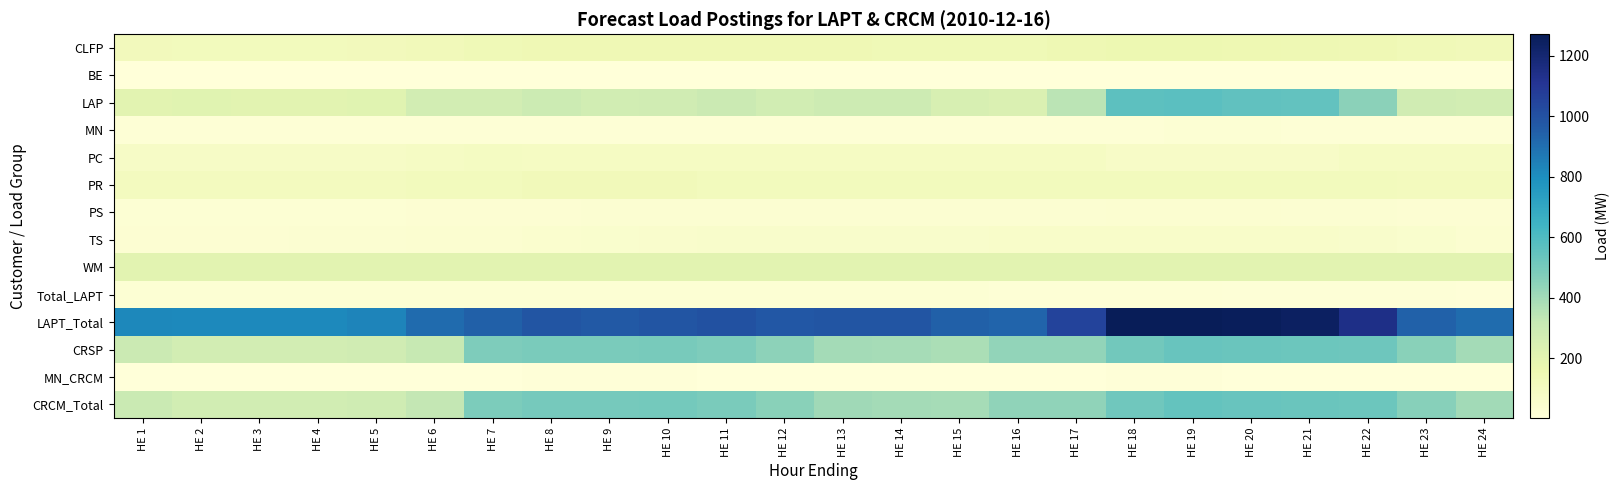

Reading left to right, extract all data points from this chart.

CLFP: HE 1=119.0	HE 2=116.0	HE 3=116.0	HE 4=116.0	HE 5=119.0	HE 6=126.0	HE 7=138.0	HE 8=142.0	HE 9=143.0	HE 10=144.0	HE 11=144.0	HE 12=143.0	HE 13=142.0	HE 14=141.0	HE 15=140.0	HE 16=141.0	HE 17=149.0	HE 18=158.0	HE 19=158.0	HE 20=155.0	HE 21=151.0	HE 22=144.0	HE 23=133.0	HE 24=125.0
BE: HE 1=4.0	HE 2=4.0	HE 3=4.0	HE 4=4.0	HE 5=4.0	HE 6=4.0	HE 7=4.0	HE 8=5.0	HE 9=4.0	HE 10=4.0	HE 11=4.0	HE 12=3.0	HE 13=3.0	HE 14=3.0	HE 15=3.0	HE 16=3.0	HE 17=3.0	HE 18=3.0	HE 19=3.0	HE 20=4.0	HE 21=4.0	HE 22=4.0	HE 23=4.0	HE 24=4.0
LAP: HE 1=209.0	HE 2=211.0	HE 3=209.0	HE 4=208.0	HE 5=215.0	HE 6=271.0	HE 7=275.0	HE 8=298.0	HE 9=276.0	HE 10=285.0	HE 11=301.0	HE 12=278.0	HE 13=291.0	HE 14=291.0	HE 15=251.0	HE 16=238.0	HE 17=349.0	HE 18=564.0	HE 19=568.0	HE 20=557.0	HE 21=551.0	HE 22=453.0	HE 23=281.0	HE 24=272.0
MN: HE 1=18.0	HE 2=18.0	HE 3=18.0	HE 4=18.0	HE 5=18.0	HE 6=18.0	HE 7=19.0	HE 8=21.0	HE 9=21.0	HE 10=21.0	HE 11=21.0	HE 12=21.0	HE 13=20.0	HE 14=20.0	HE 15=20.0	HE 16=19.0	HE 17=19.0	HE 18=21.0	HE 19=23.0	HE 20=23.0	HE 21=22.0	HE 22=22.0	HE 23=21.0	HE 24=19.0
PC: HE 1=80.0	HE 2=79.0	HE 3=80.0	HE 4=78.0	HE 5=80.0	HE 6=83.0	HE 7=94.0	HE 8=89.0	HE 9=89.0	HE 10=89.0	HE 11=89.0	HE 12=89.0	HE 13=89.0	HE 14=89.0	HE 15=89.0	HE 16=88.0	HE 17=88.0	HE 18=77.0	HE 19=76.0	HE 20=77.0	HE 21=76.0	HE 22=91.0	HE 23=89.0	HE 24=89.0
PR: HE 1=104.0	HE 2=104.0	HE 3=104.0	HE 4=104.0	HE 5=104.0	HE 6=114.0	HE 7=114.0	HE 8=124.0	HE 9=124.0	HE 10=124.0	HE 11=114.0	HE 12=114.0	HE 13=114.0	HE 14=114.0	HE 15=114.0	HE 16=114.0	HE 17=114.0	HE 18=114.0	HE 19=114.0	HE 20=114.0	HE 21=114.0	HE 22=114.0	HE 23=109.0	HE 24=109.0
PS: HE 1=25.0	HE 2=24.0	HE 3=24.0	HE 4=25.0	HE 5=25.0	HE 6=28.0	HE 7=30.0	HE 8=32.0	HE 9=33.0	HE 10=34.0	HE 11=35.0	HE 12=36.0	HE 13=36.0	HE 14=37.0	HE 15=36.0	HE 16=35.0	HE 17=36.0	HE 18=39.0	HE 19=38.0	HE 20=38.0	HE 21=36.0	HE 22=34.0	HE 23=32.0	HE 24=30.0
TS: HE 1=31.9	HE 2=31.9	HE 3=31.9	HE 4=36.2	HE 5=36.2	HE 6=37.7	HE 7=40.6	HE 8=43.5	HE 9=49.3	HE 10=55.1	HE 11=62.4	HE 12=62.4	HE 13=62.4	HE 14=62.4	HE 15=62.4	HE 16=65.2	HE 17=65.2	HE 18=65.2	HE 19=65.2	HE 20=65.2	HE 21=65.2	HE 22=58.0	HE 23=52.2	HE 24=40.6
WM: HE 1=207.0	HE 2=207.0	HE 3=207.0	HE 4=207.0	HE 5=207.0	HE 6=207.0	HE 7=207.0	HE 8=207.0	HE 9=207.0	HE 10=207.0	HE 11=207.0	HE 12=207.0	HE 13=207.0	HE 14=207.0	HE 15=207.0	HE 16=207.0	HE 17=207.0	HE 18=207.0	HE 19=207.0	HE 20=207.0	HE 21=207.0	HE 22=207.0	HE 23=207.0	HE 24=207.0
Total_LAPT: HE 1=23.0	HE 2=23.0	HE 3=23.0	HE 4=23.0	HE 5=23.0	HE 6=23.0	HE 7=23.0	HE 8=23.0	HE 9=23.0	HE 10=23.0	HE 11=23.0	HE 12=23.0	HE 13=23.0	HE 14=23.0	HE 15=23.0	HE 16=22.0	HE 17=21.0	HE 18=19.0	HE 19=18.0	HE 20=17.0	HE 21=16.0	HE 22=15.0	HE 23=14.0	HE 24=12.0
LAPT_Total: HE 1=820.9	HE 2=817.9	HE 3=816.9	HE 4=819.2	HE 5=831.2	HE 6=911.7	HE 7=944.6	HE 8=984.5	HE 9=969.3	HE 10=986.1	HE 11=1000.4	HE 12=976.4	HE 13=987.4	HE 14=987.4	HE 15=945.4	HE 16=932.2	HE 17=1051.2	HE 18=1267.2	HE 19=1270.2	HE 20=1257.2	HE 21=1242.2	HE 22=1142.0	HE 23=942.2	HE 24=907.6
CRSP: HE 1=303.0	HE 2=272.0	HE 3=271.0	HE 4=274.0	HE 5=282.0	HE 6=318.0	HE 7=482.0	HE 8=491.0	HE 9=490.0	HE 10=498.0	HE 11=482.0	HE 12=448.0	HE 13=399.0	HE 14=391.0	HE 15=384.0	HE 16=434.0	HE 17=437.0	HE 18=509.0	HE 19=536.0	HE 20=530.0	HE 21=524.0	HE 22=520.0	HE 23=455.0	HE 24=396.0
MN_CRCM: HE 1=6.0	HE 2=5.0	HE 3=5.0	HE 4=5.0	HE 5=5.0	HE 6=7.0	HE 7=3.0	HE 8=9.0	HE 9=9.0	HE 10=8.0	HE 11=7.0	HE 12=7.0	HE 13=7.0	HE 14=7.0	HE 15=7.0	HE 16=7.0	HE 17=6.0	HE 18=8.0	HE 19=8.0	HE 20=7.0	HE 21=7.0	HE 22=7.0	HE 23=4.0	HE 24=5.0
CRCM_Total: HE 1=309.0	HE 2=277.0	HE 3=276.0	HE 4=279.0	HE 5=287.0	HE 6=325.0	HE 7=485.0	HE 8=500.0	HE 9=499.0	HE 10=506.0	HE 11=489.0	HE 12=455.0	HE 13=406.0	HE 14=398.0	HE 15=391.0	HE 16=441.0	HE 17=443.0	HE 18=517.0	HE 19=544.0	HE 20=537.0	HE 21=531.0	HE 22=527.0	HE 23=459.0	HE 24=401.0